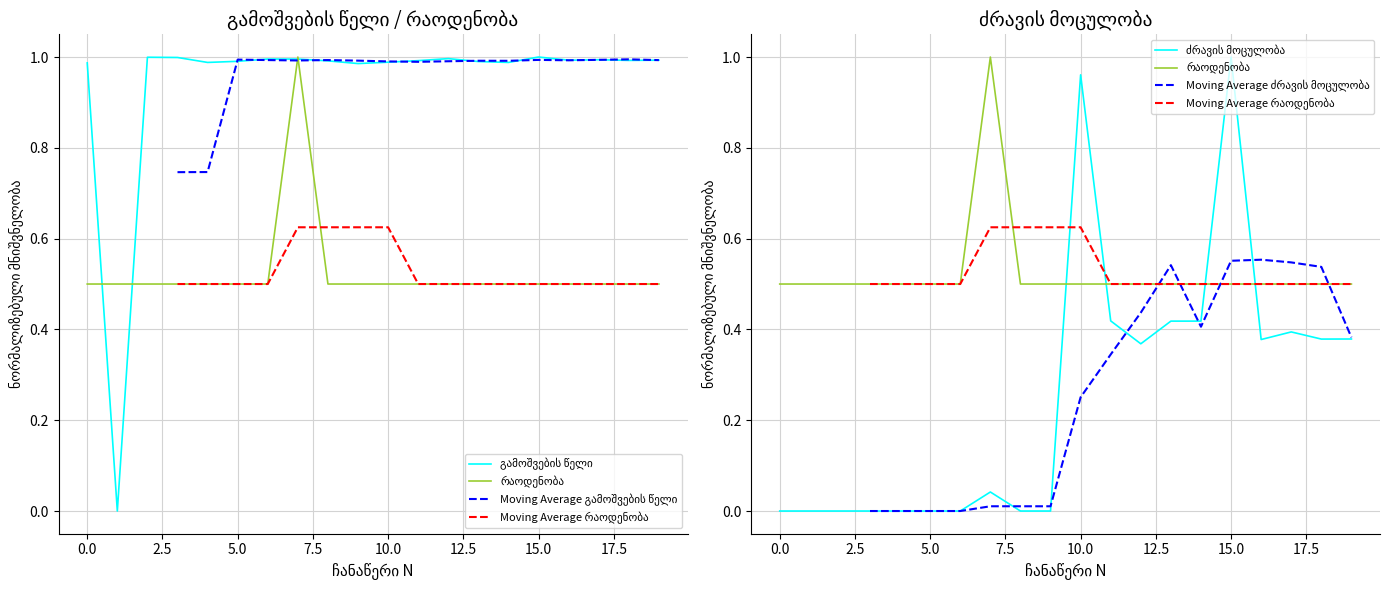

Does the chart display data point markers on the line(s)?

No